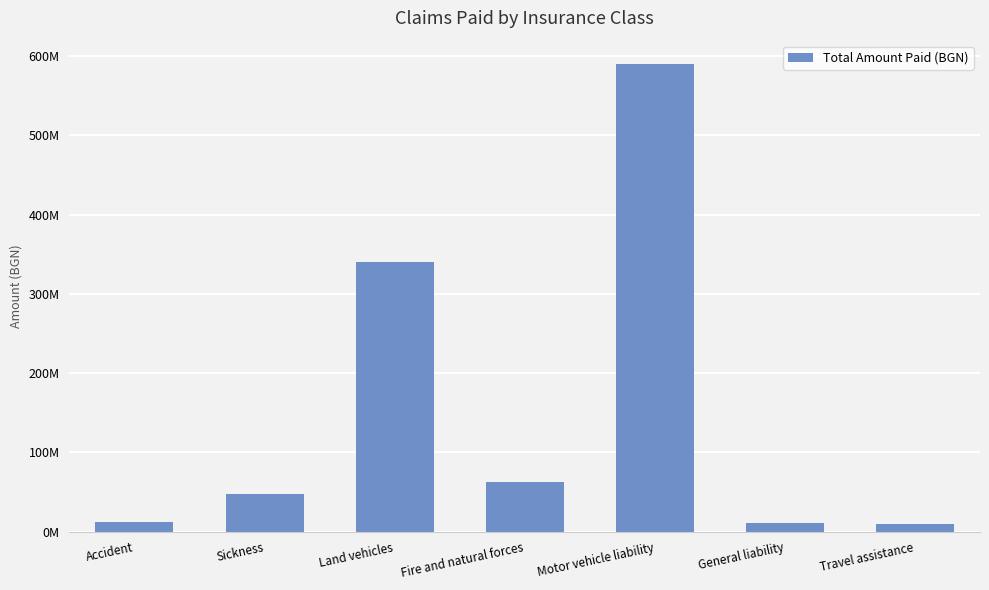

Reading left to right, extract all data points from this chart.

Accident=12497064.9	Sickness=46978640.2	Land vehicles=339662478.6	Fire and natural forces=62065420.9	Motor vehicle liability=589980024.6	General liability=10976161.4	Travel assistance=9945870.8